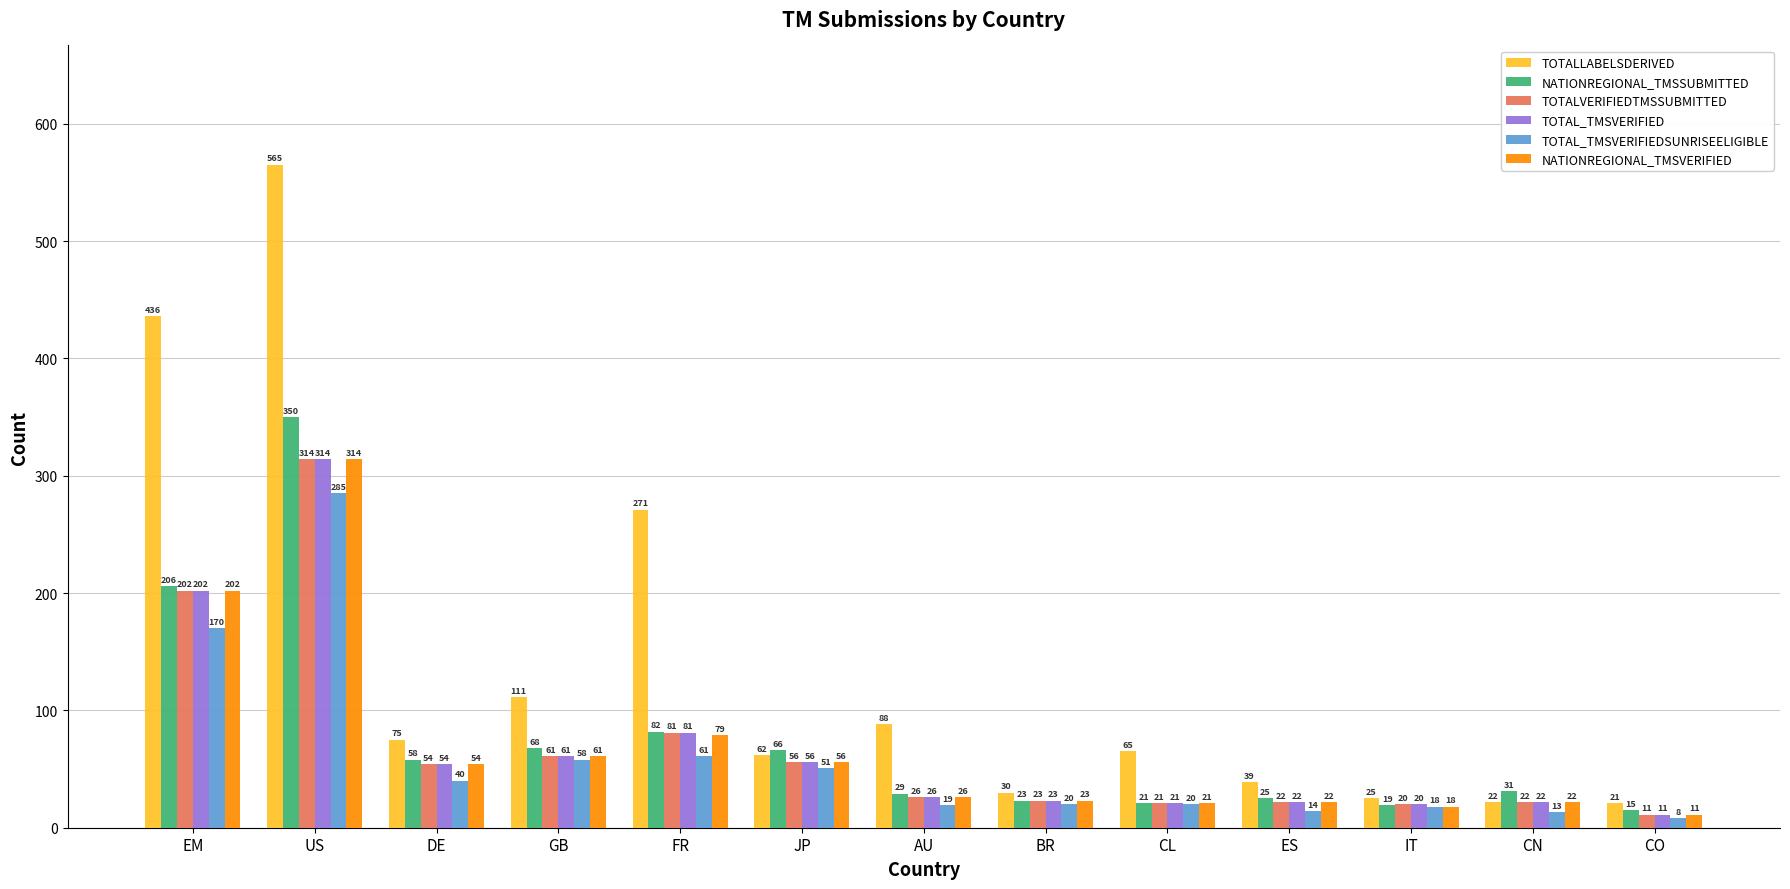

How many bars are there in total?

78